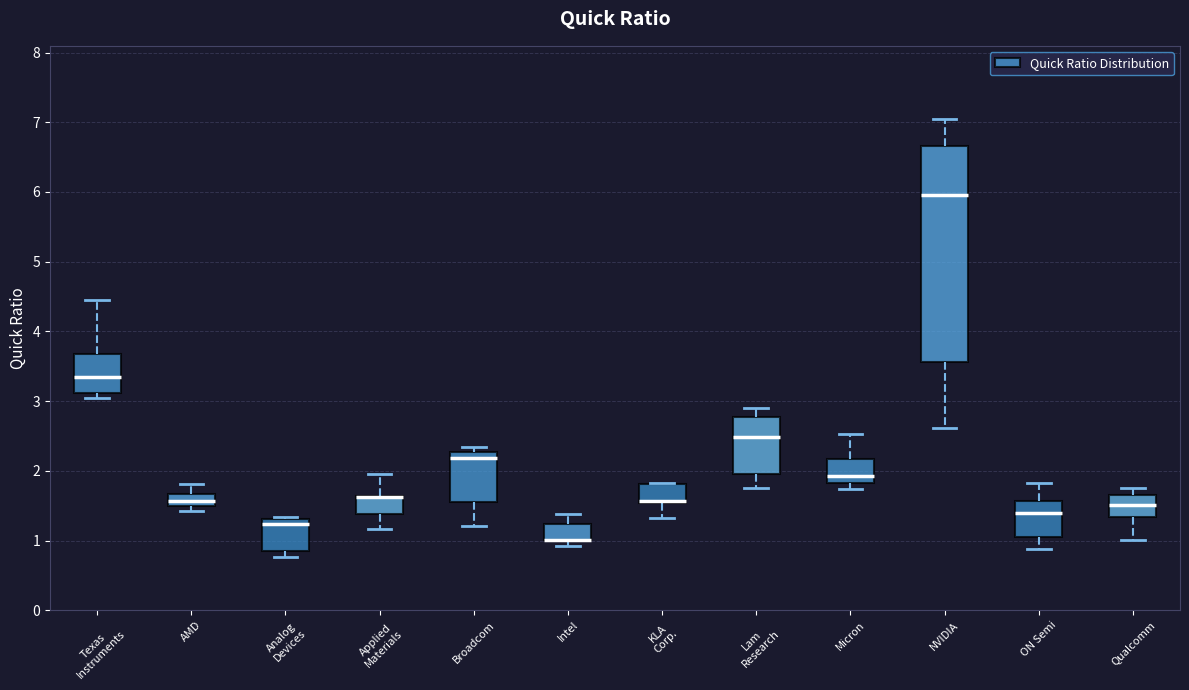

Reading left to right, transcribe this box plot: for each box, give where its median line is, the range the box spans, and where its two whiskers end, as read against the y-axis. The values are not printed on the chart, so give them approximately, as read against the axis.

Texas Instruments: median 3.3, box 3.1 to 3.7, whiskers 3.0 to 4.5
AMD: median 1.6, box 1.5 to 1.7, whiskers 1.4 to 1.8
Analog Devices: median 1.2, box 0.9 to 1.3, whiskers 0.8 to 1.3 (just above the box's upper edge)
Applied Materials: median 1.6 (drawn on the box's upper edge), box 1.4 to 1.6, whiskers 1.2 to 2.0
Broadcom: median 2.2, box 1.6 to 2.3, whiskers 1.2 to 2.3 (just above the box's upper edge)
Intel: median 1.0 (drawn on the box's lower edge), box 1.0 to 1.2, whiskers 0.9 to 1.4
KLA Corp.: median 1.6 (drawn on the box's lower edge), box 1.5 to 1.8, whiskers 1.3 to 1.8
Lam Research: median 2.5, box 2.0 to 2.8, whiskers 1.8 to 2.9
Micron: median 1.9, box 1.8 to 2.2, whiskers 1.7 to 2.5
NVIDIA: median 6.0, box 3.6 to 6.7, whiskers 2.6 to 7.0
ON Semi: median 1.4, box 1.1 to 1.6, whiskers 0.9 to 1.8
Qualcomm: median 1.5, box 1.3 to 1.7, whiskers 1.0 to 1.8